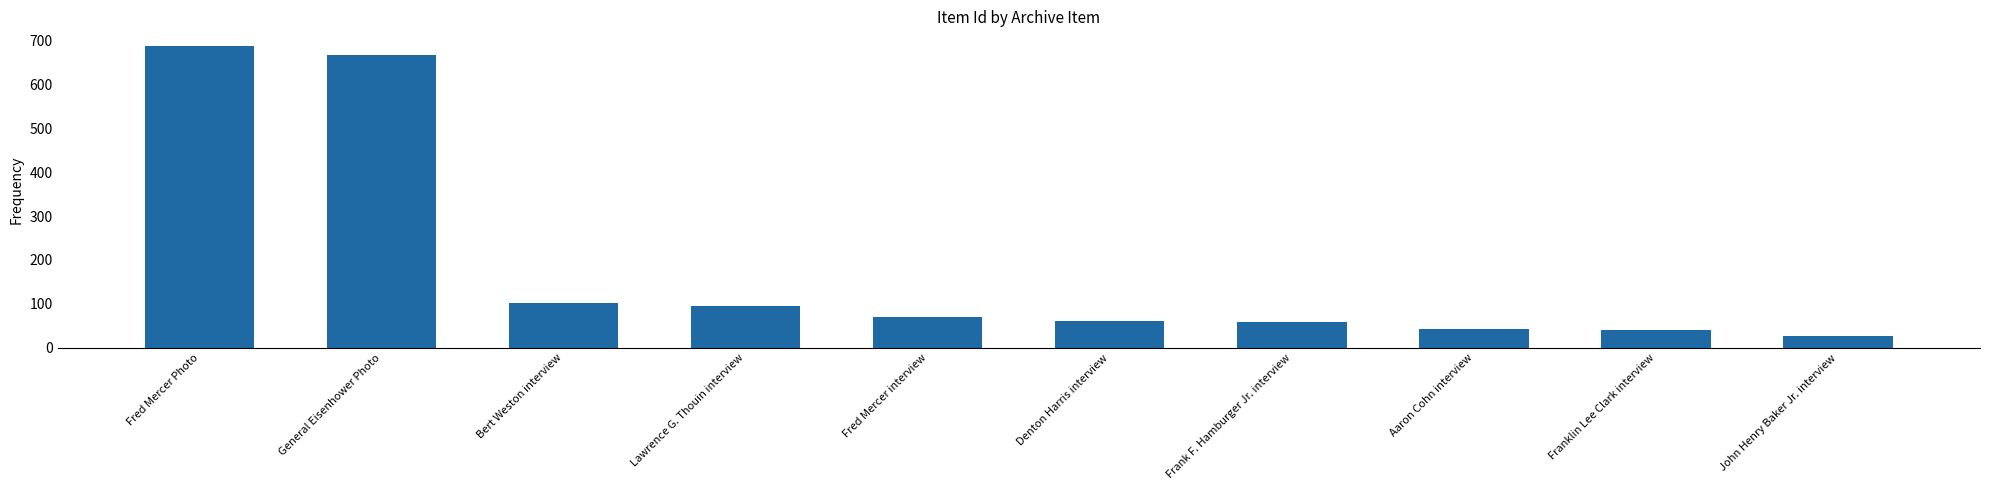

What position from the left is Denton Harris interview?

6